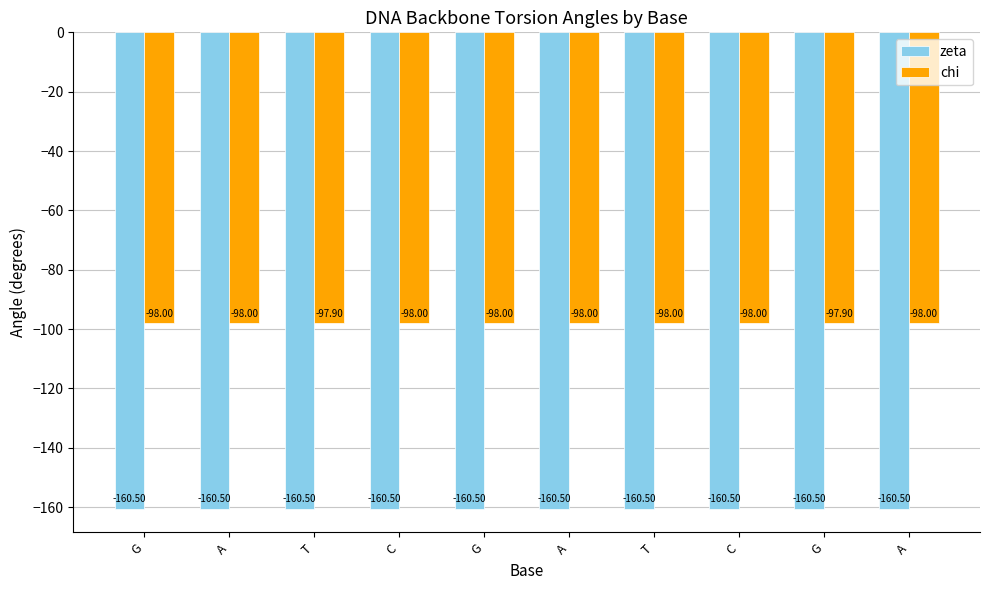

What is the sum of all chi values?

-979.8